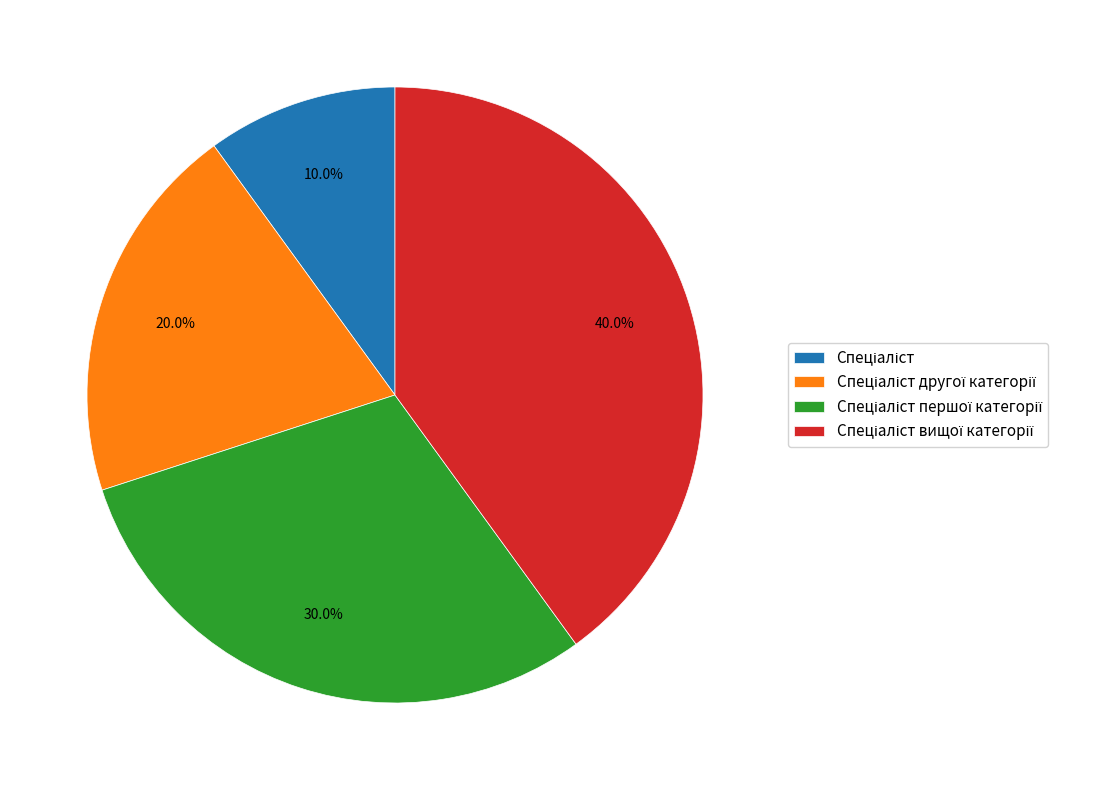

Does any single category account for the majority?

No